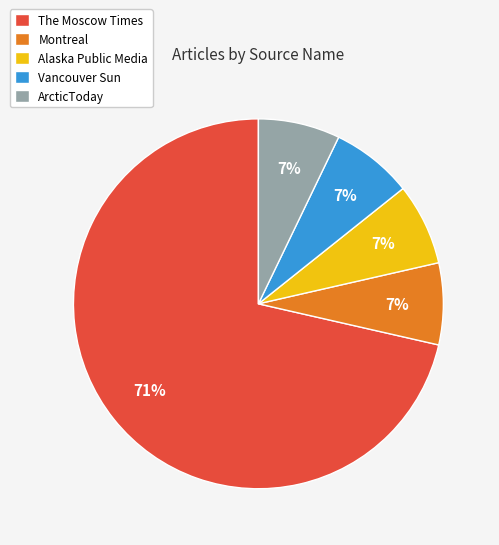

What is the largest slice in the pie chart?

The Moscow Times